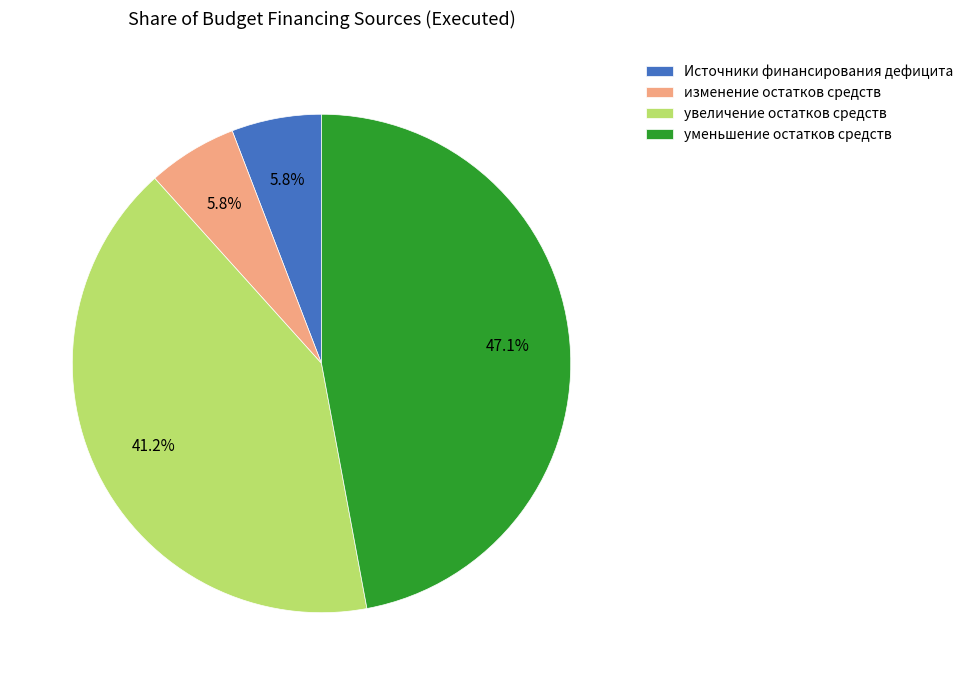

How many segments does this pie chart have?

4